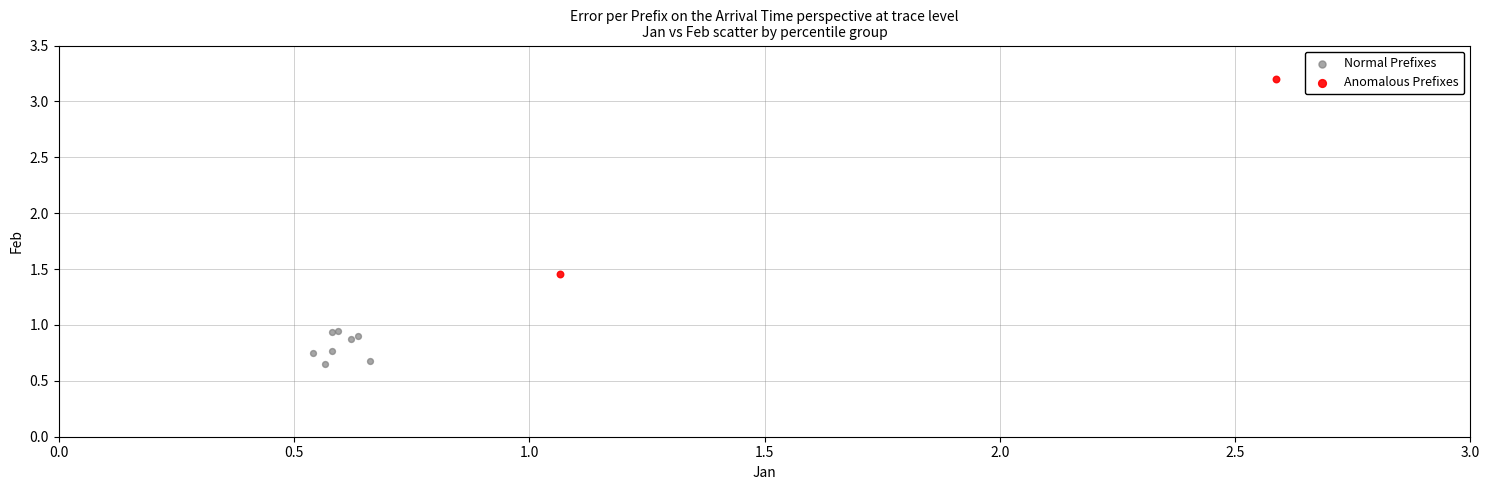

Which series has the largest Y range (max minus min)?

Anomalous Prefixes